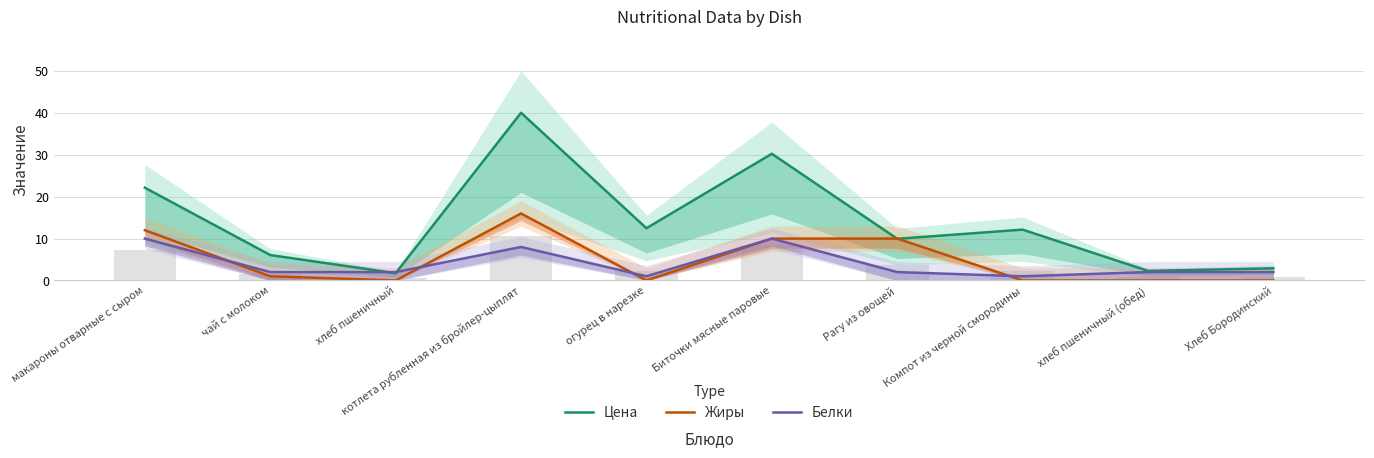

What is the minimum value for Цена?

1.7